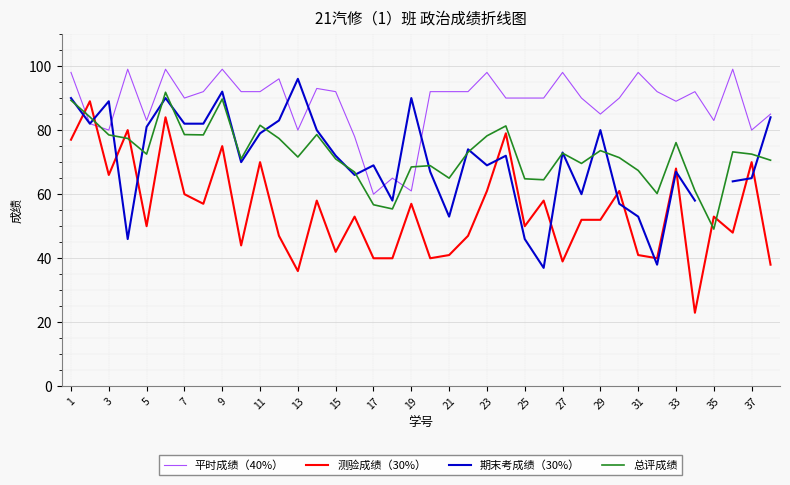

What is the greatest value displayed?

99.0